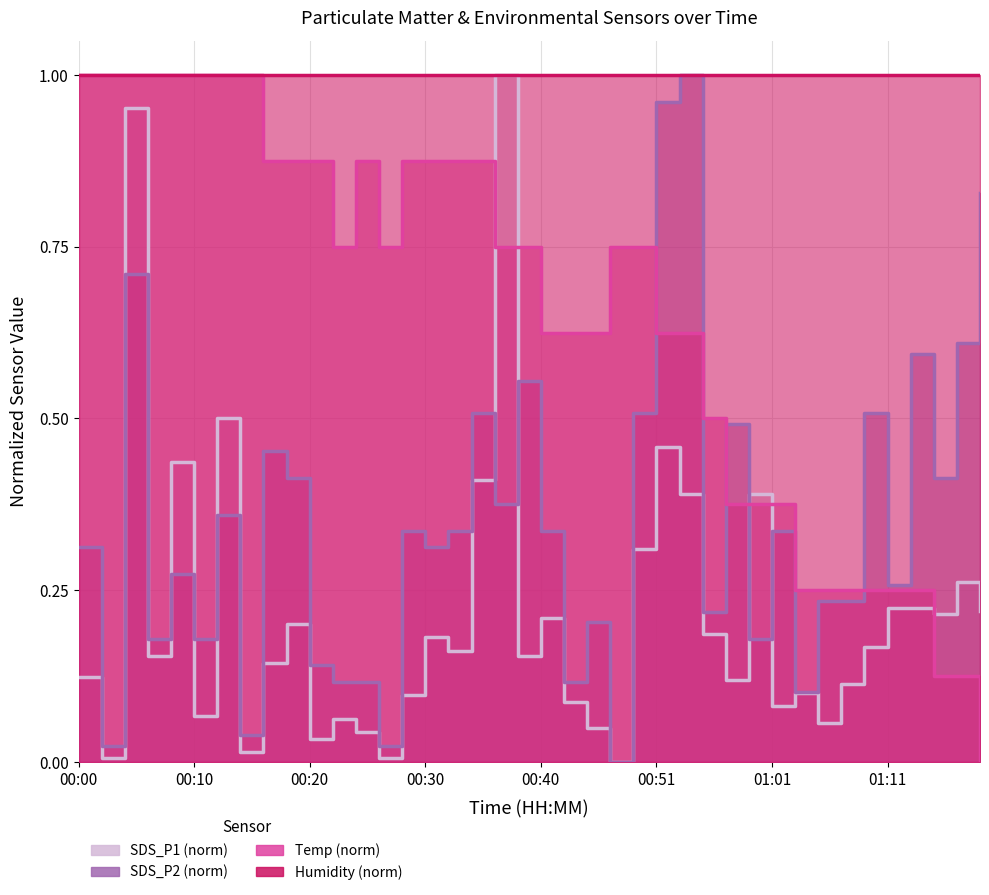

True or false: SDS_P2 has a value of 0.0 at 00:14.

True